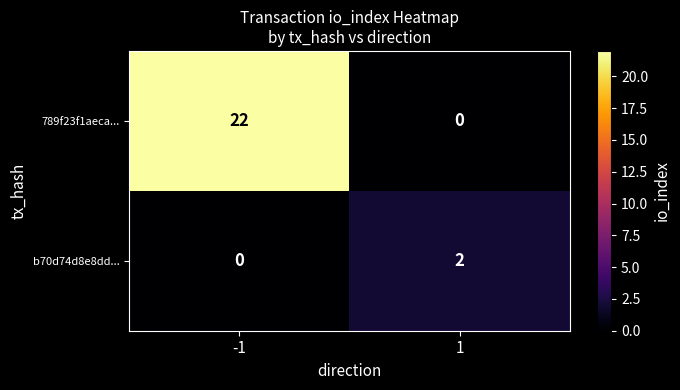

Count the number of categories in the chart.

2